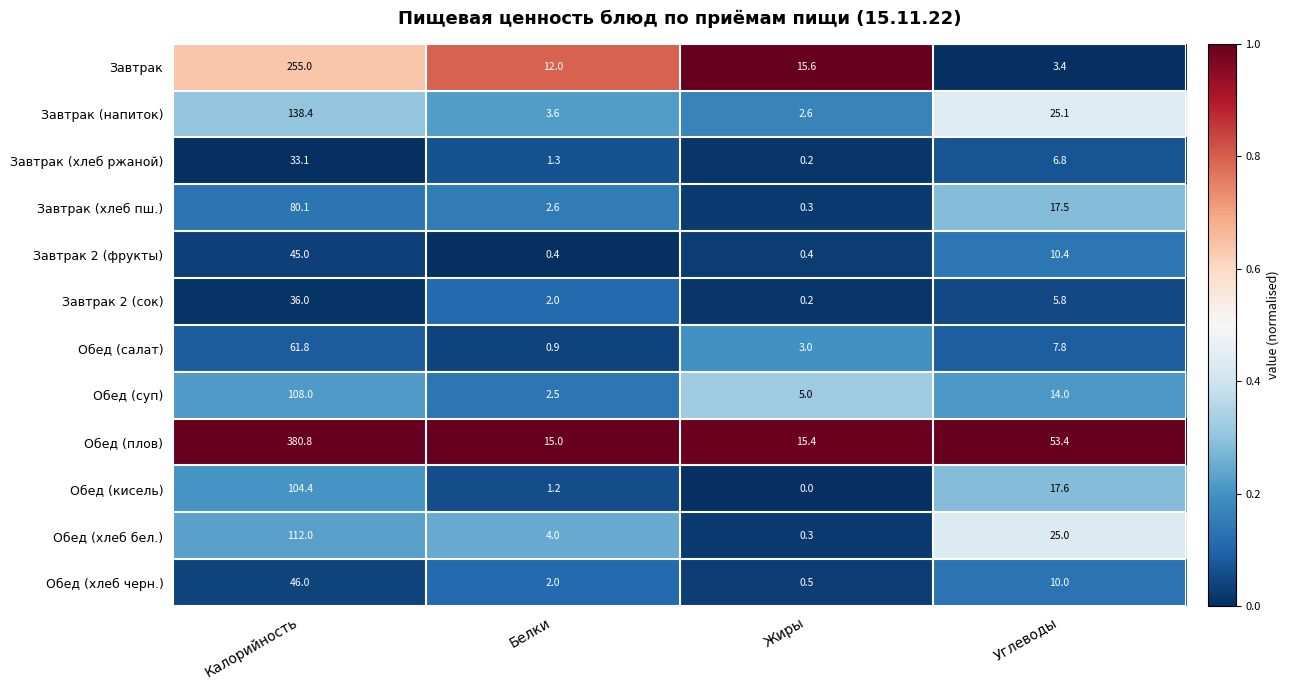

Which category has the highest value across all series?

Калорийность